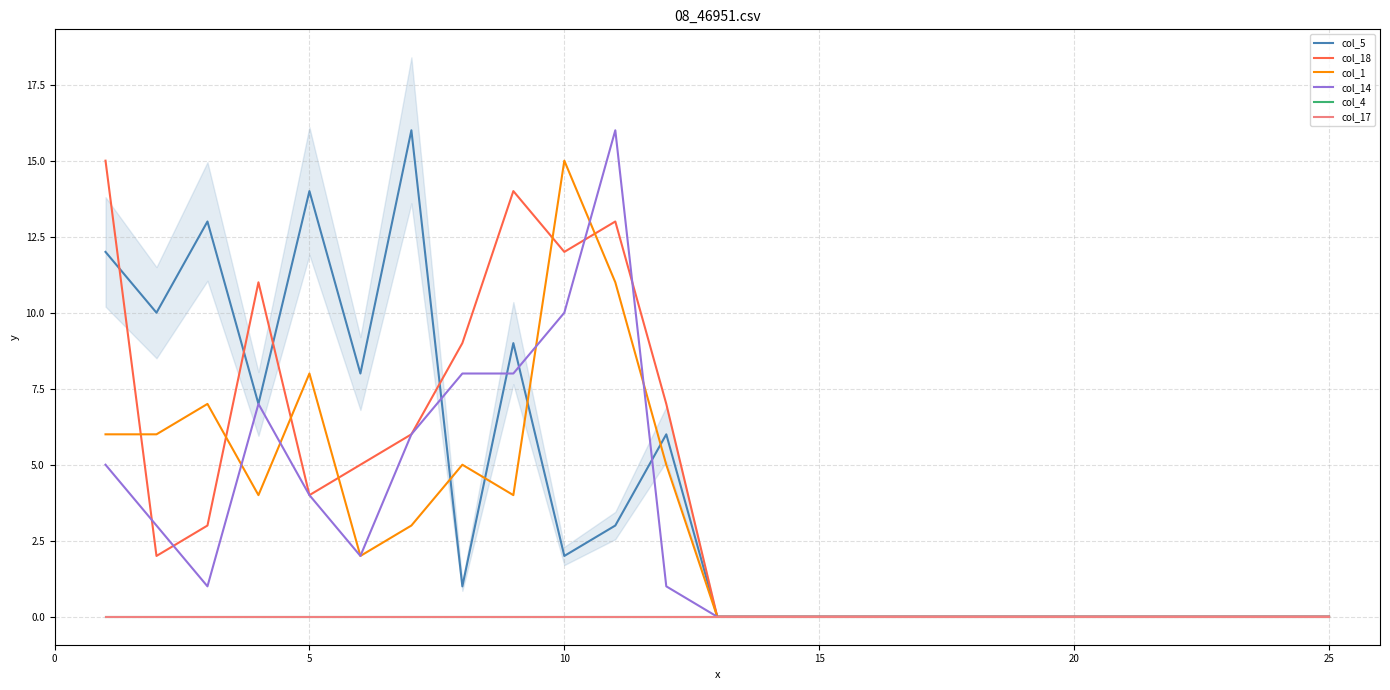

After their last crossing, which series has the higher values: col_14 or col_5?

col_5